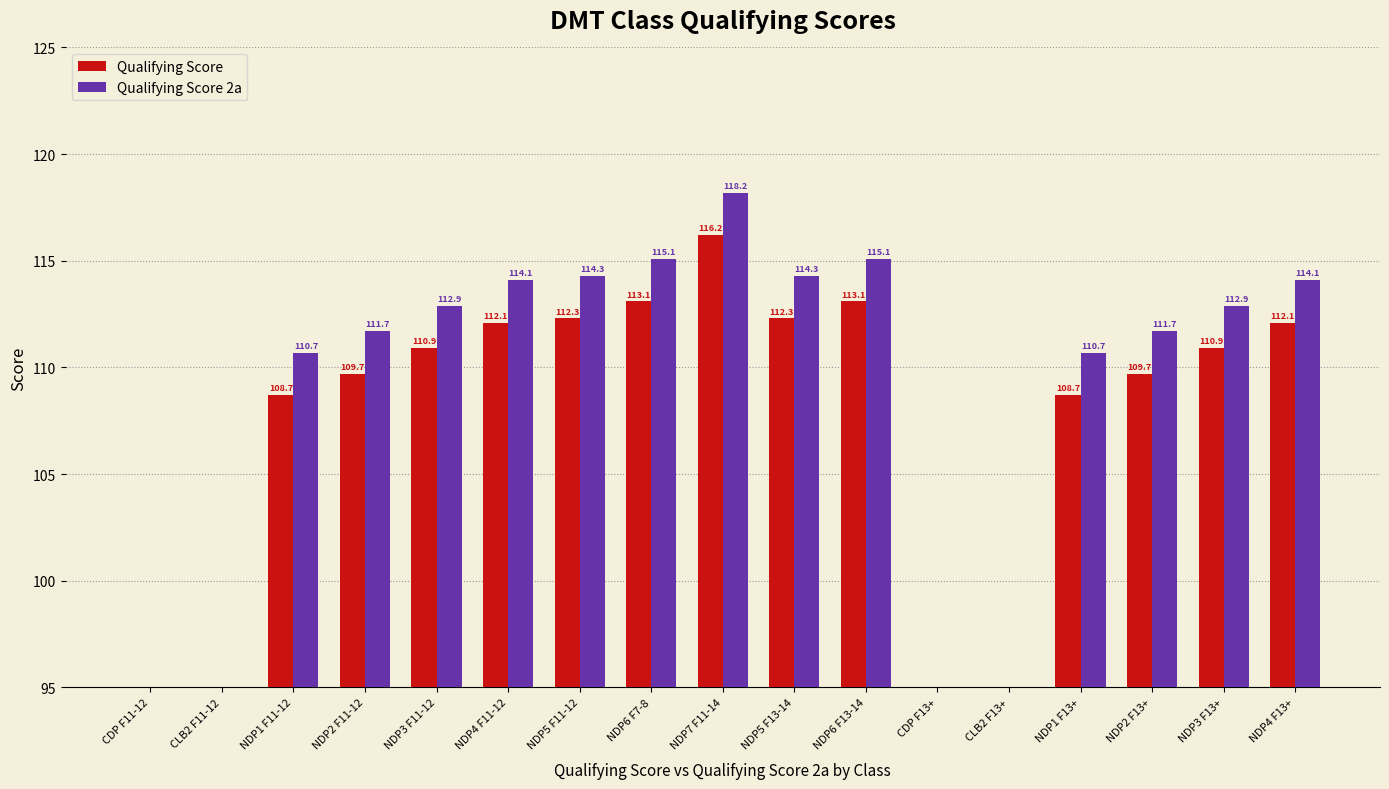

What are all the series names shown in the legend?

Qualifying Score, Qualifying Score 2a